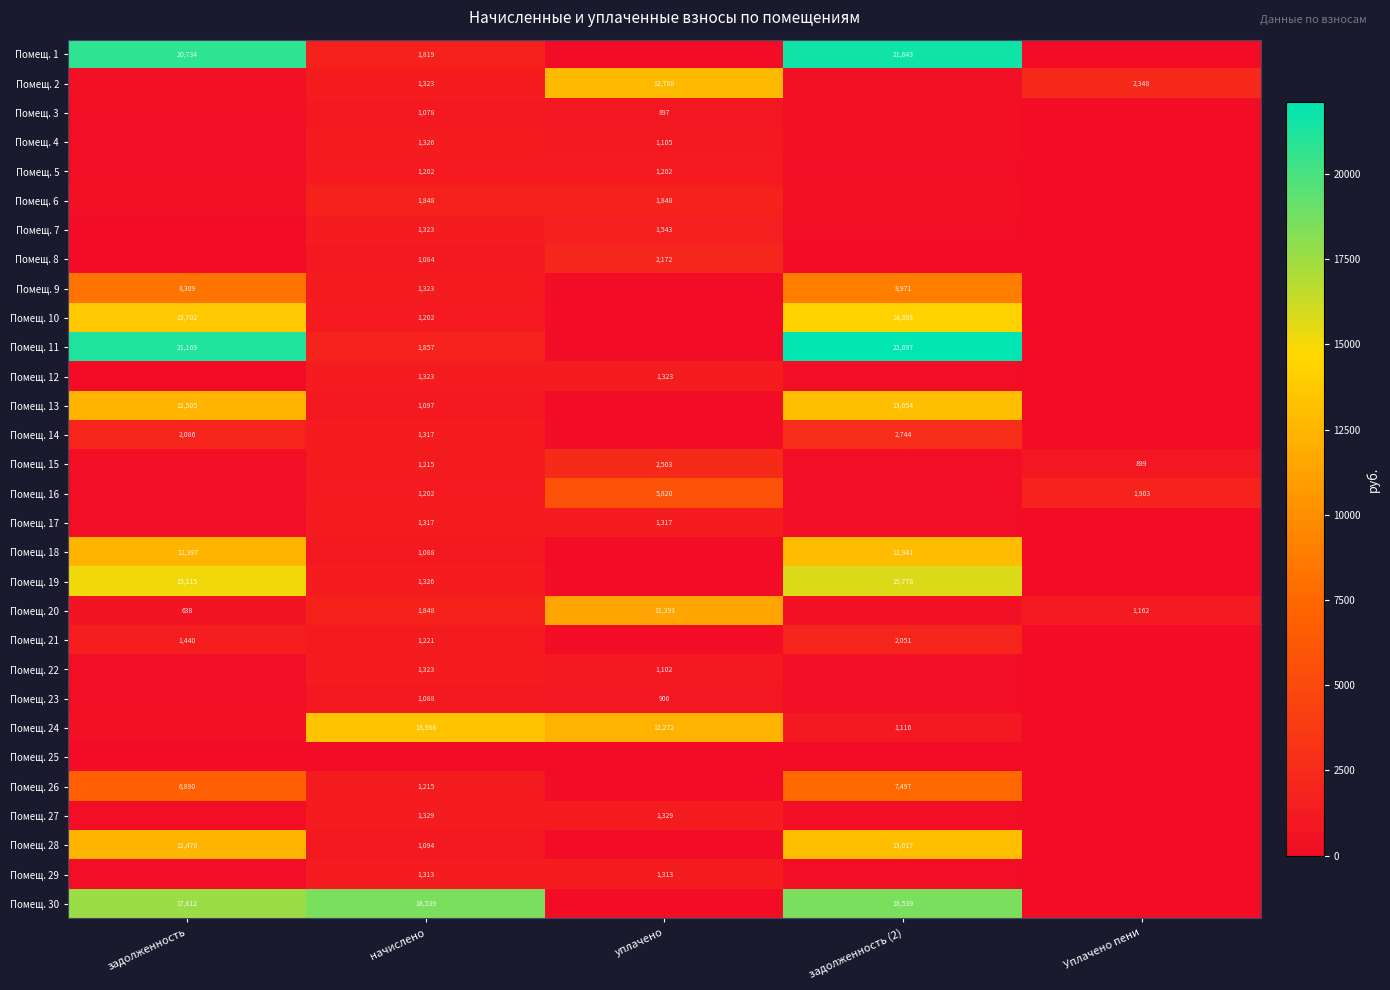

Is it true that Помещ. 29 equals 2040.5 at уплачено?

False